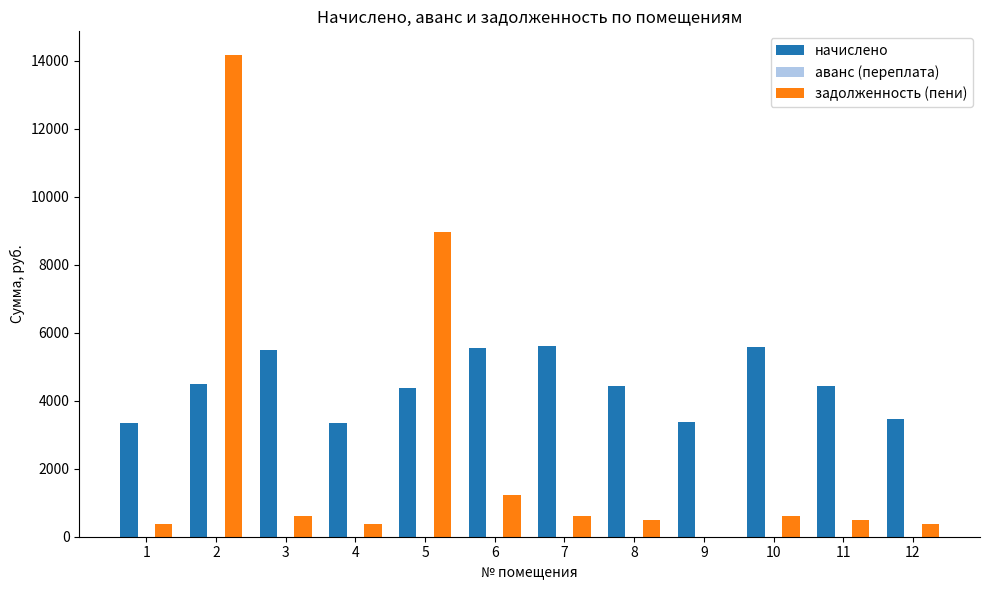

How many values in the начислено series exceed 4423?

7